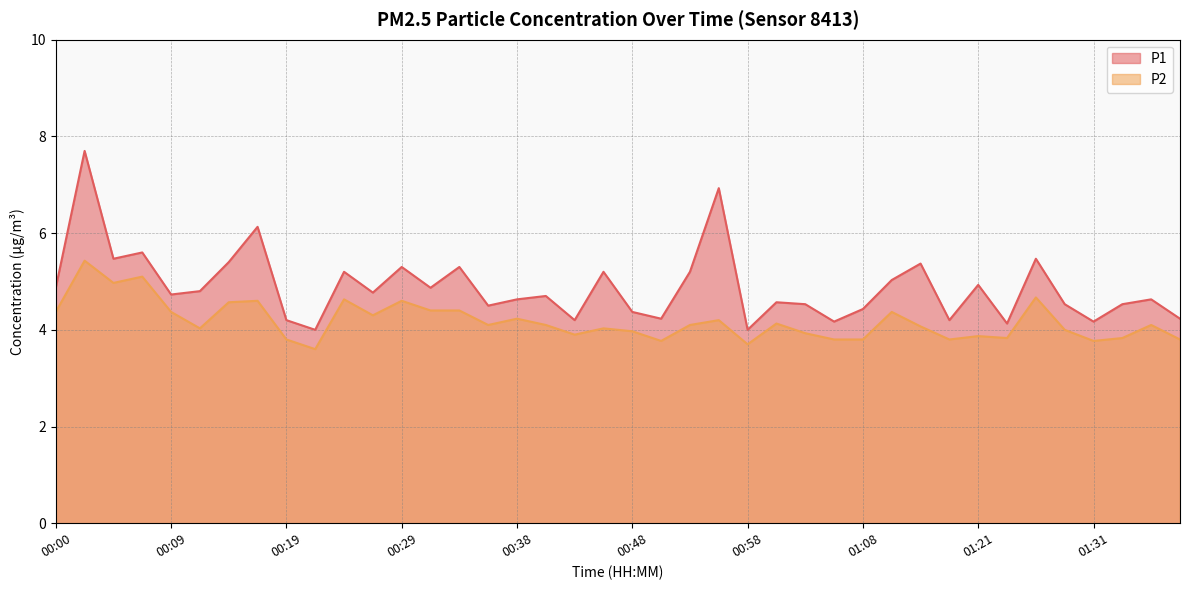

How many lines are shown in the chart?

2